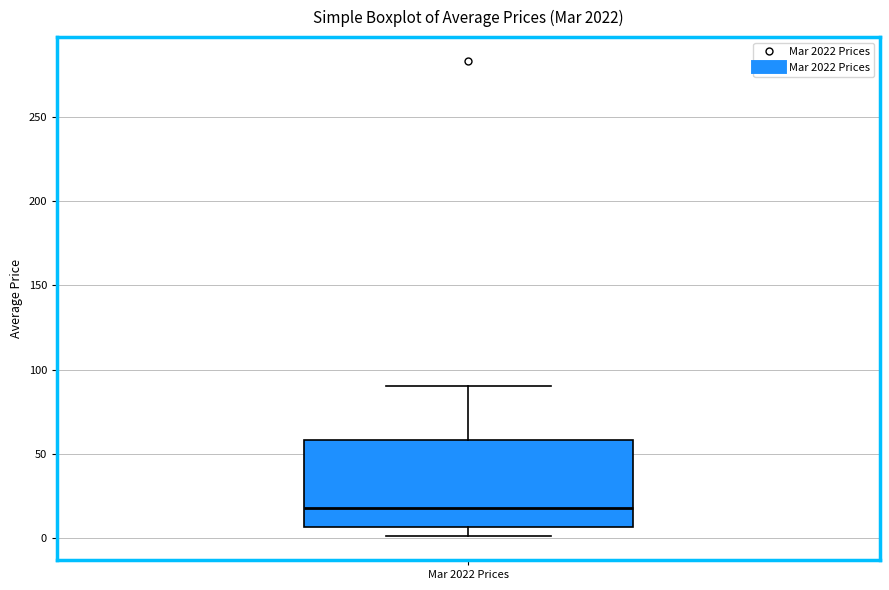

Where is the lower edge of the box for Mar 2022 Prices on the y-axis? The values are not printed on the chart, so give them approximately, as read against the axis.

5